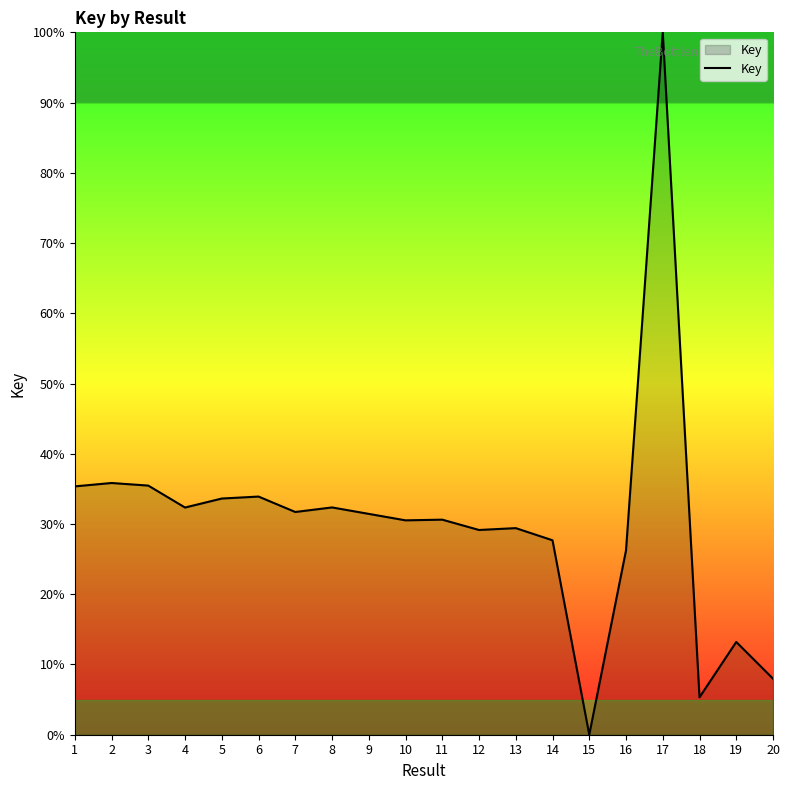

What is the difference between the values at 18 and 12?

23.8